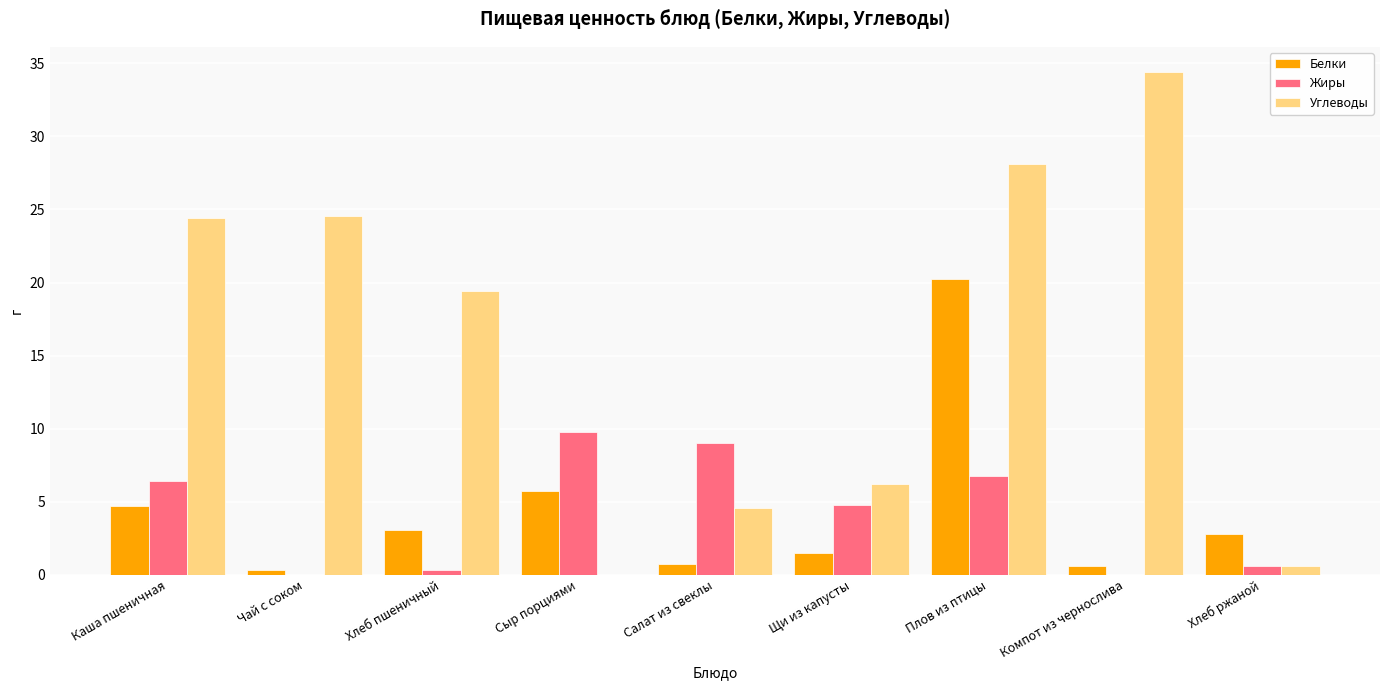

What is the sum of all Белки values?

39.7